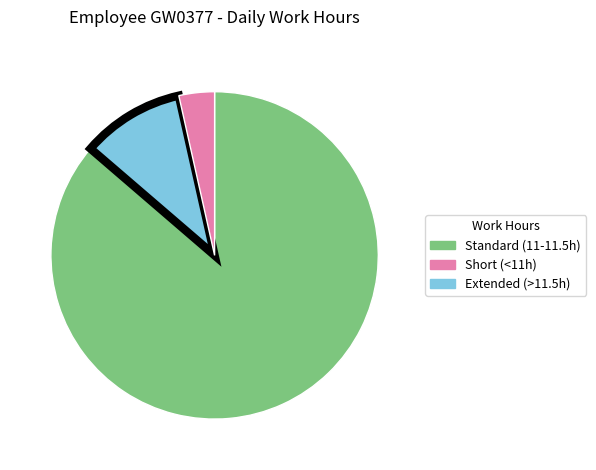

Is there a majority slice in this chart?

Yes